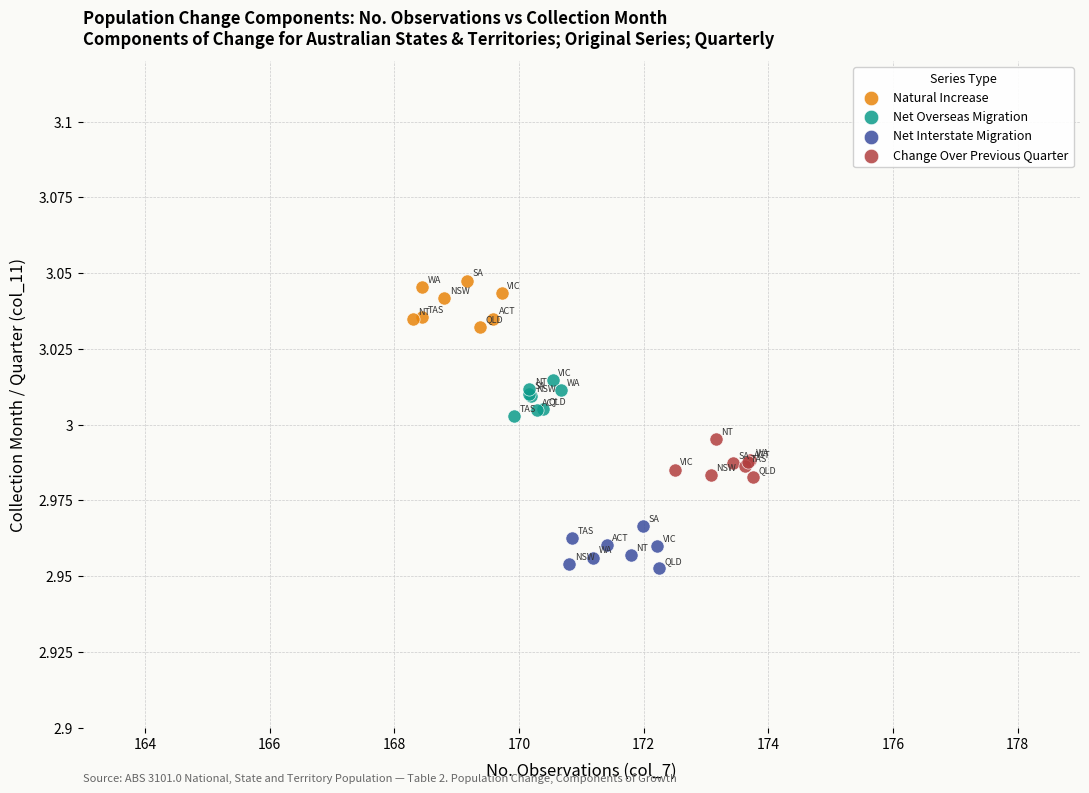

Which series reaches the minimum Y coordinate?

Net Interstate Migration